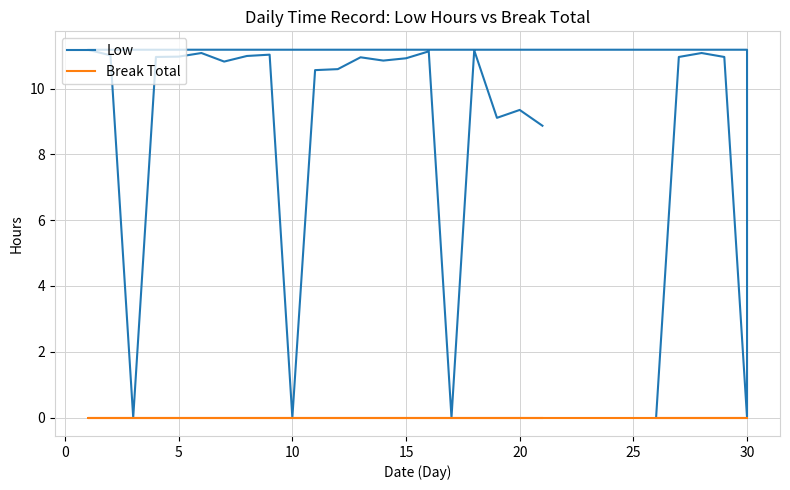

Does the chart display data point markers on the line(s)?

No